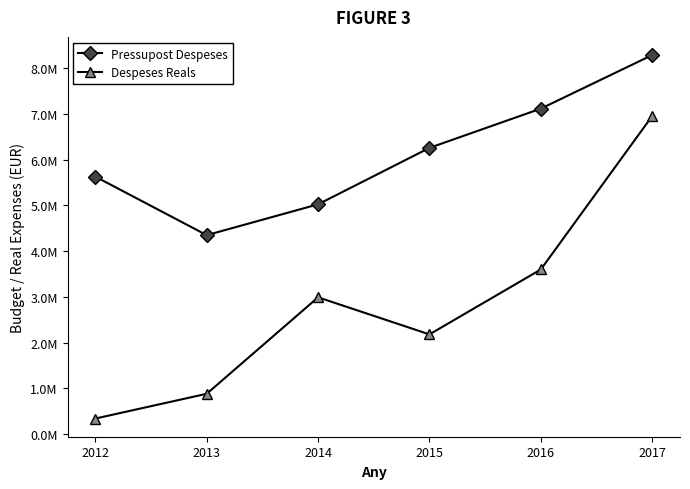

Which has a higher value, 2012 or 2015?

2015